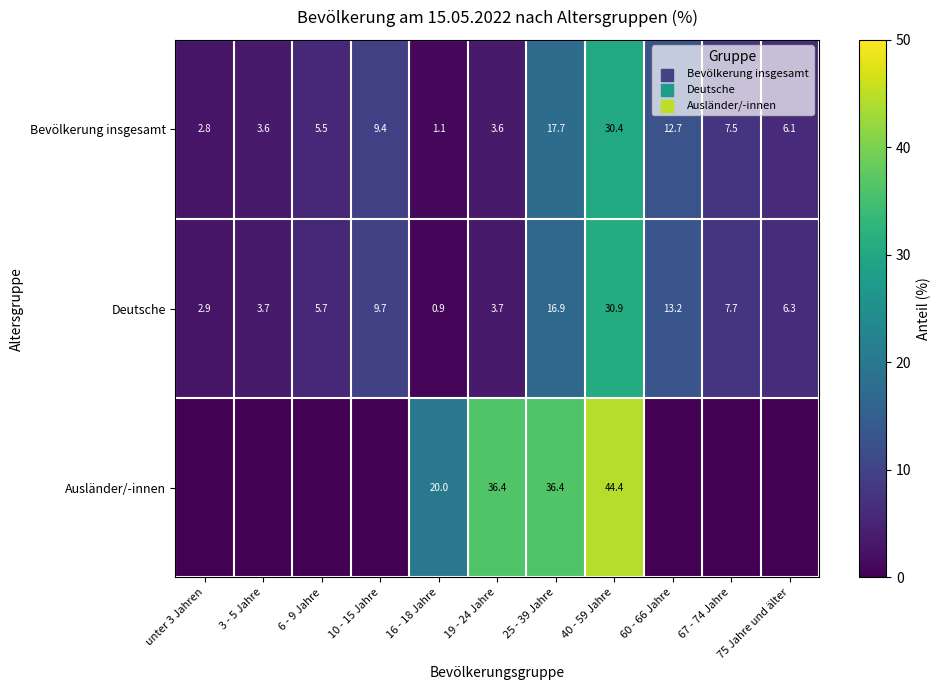

How many data points in Bevölkerung insgesamt are less than 6?

5